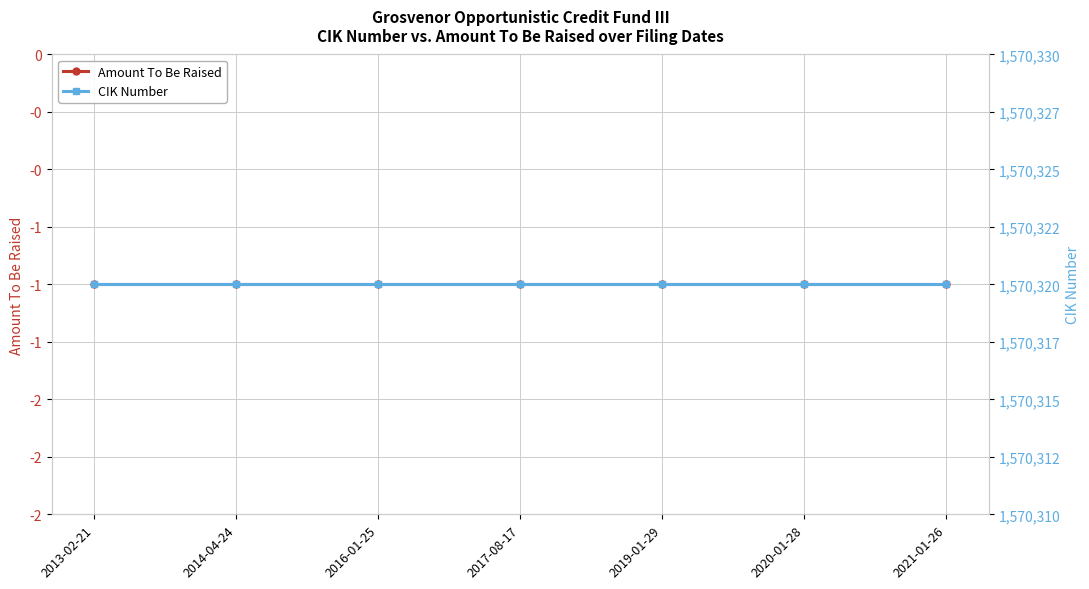

Is the value of CIK Number at 2017-08-17 greater than the value of Amount To Be Raised at 2017-08-17?

Yes